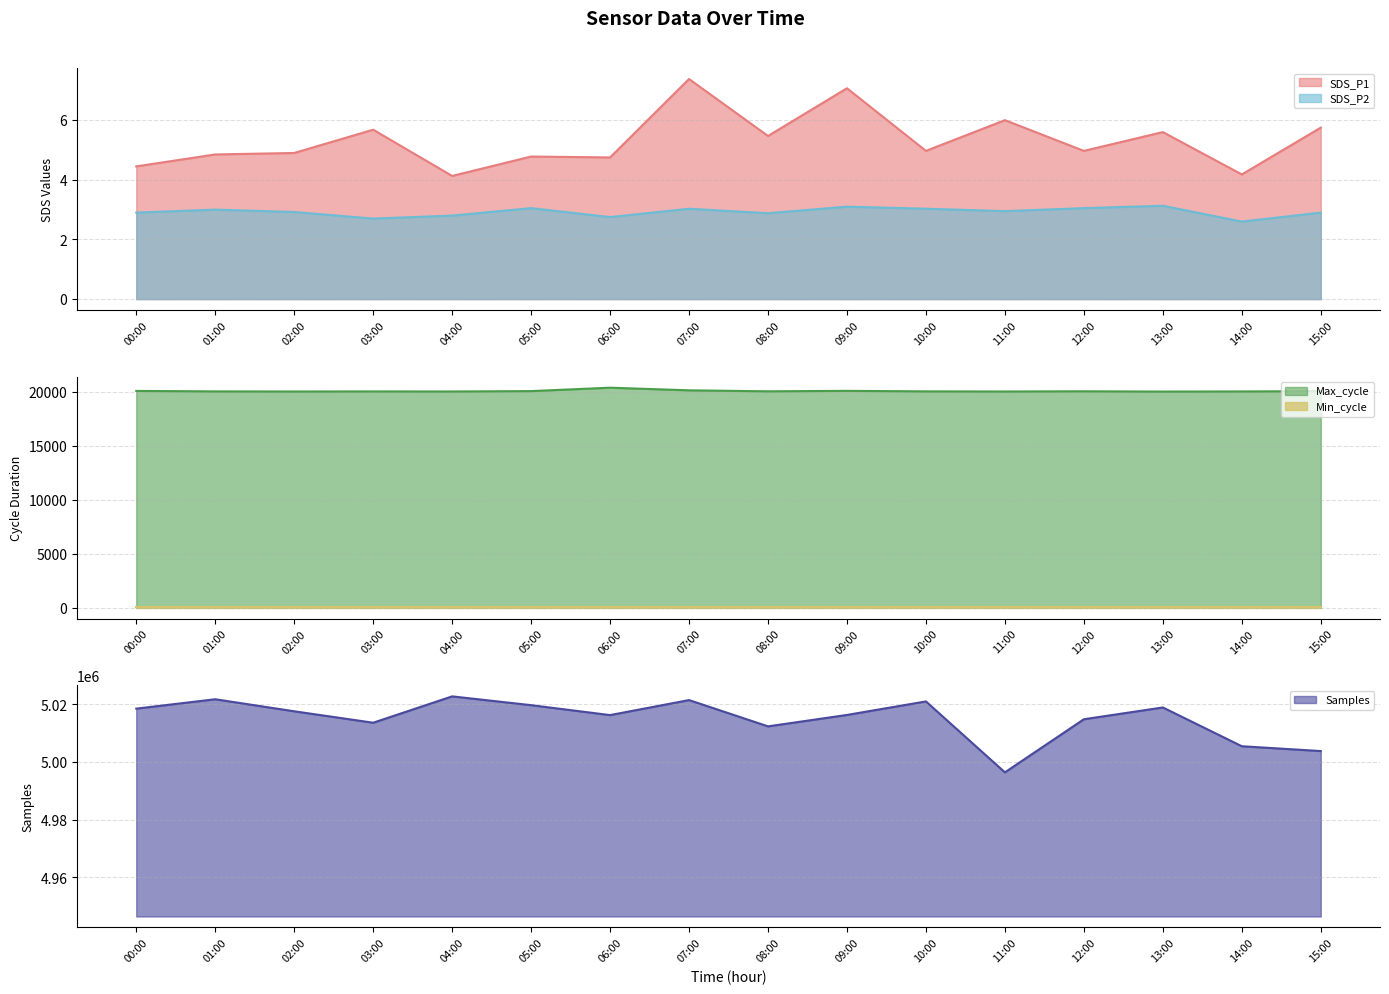

True or false: Max_cycle has a value of 34597.2 at 15:00.

False